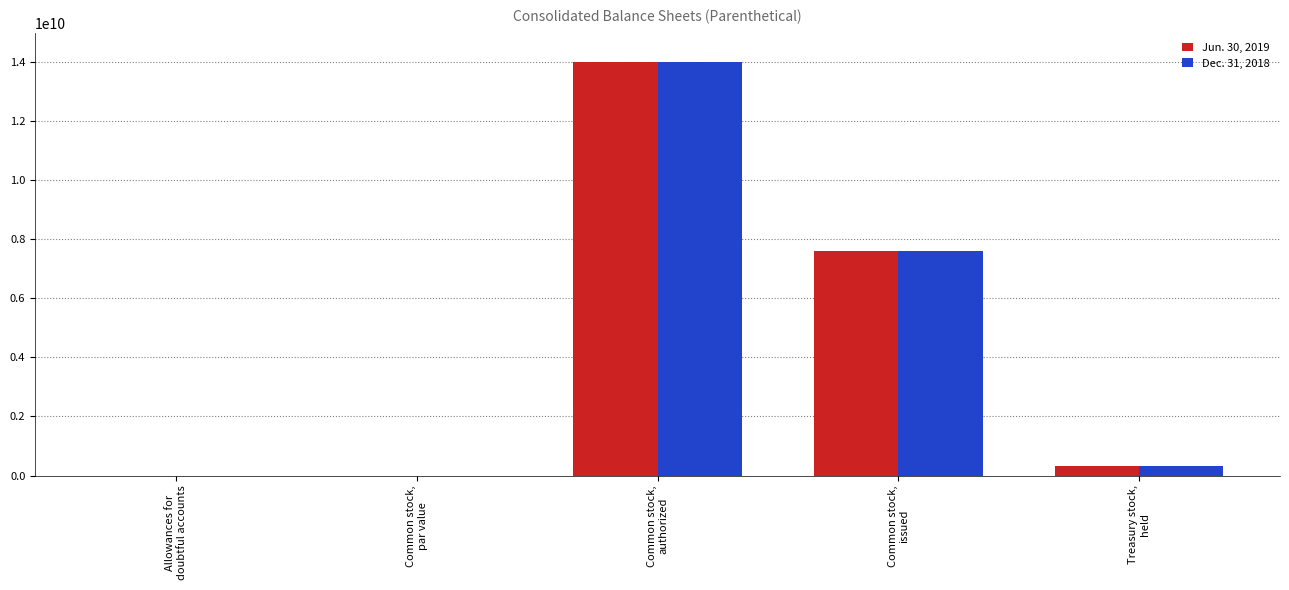

What is the approximate value of Dec. 31, 2018 at Common stock,
authorized, to the nearest 100?

14000000000